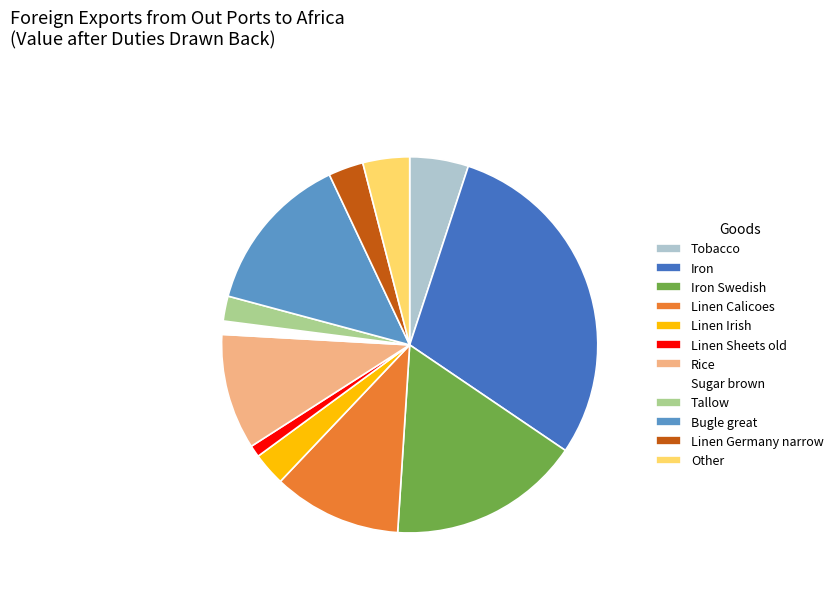

Count the number of slices in the pie.

12